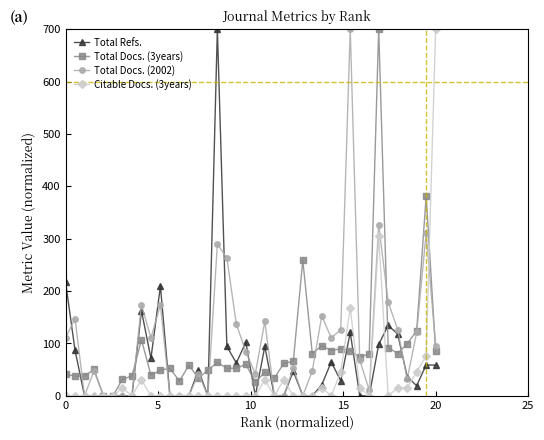

Rank the series by their average value, from highest to lowest.

Total Docs. (2002), Total Docs. (3years), Total Refs., Citable Docs. (3years)